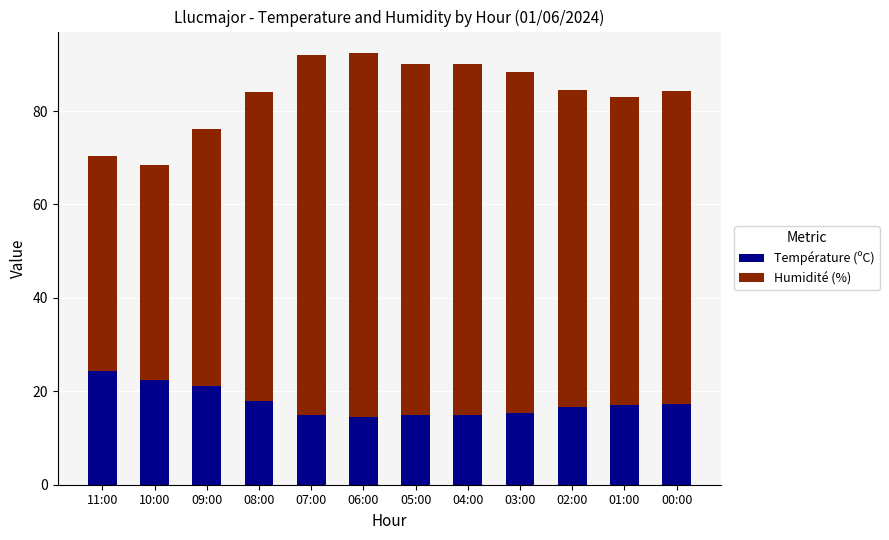

Is it true that Température (ºC) equals 28.5 at 01:00?

False